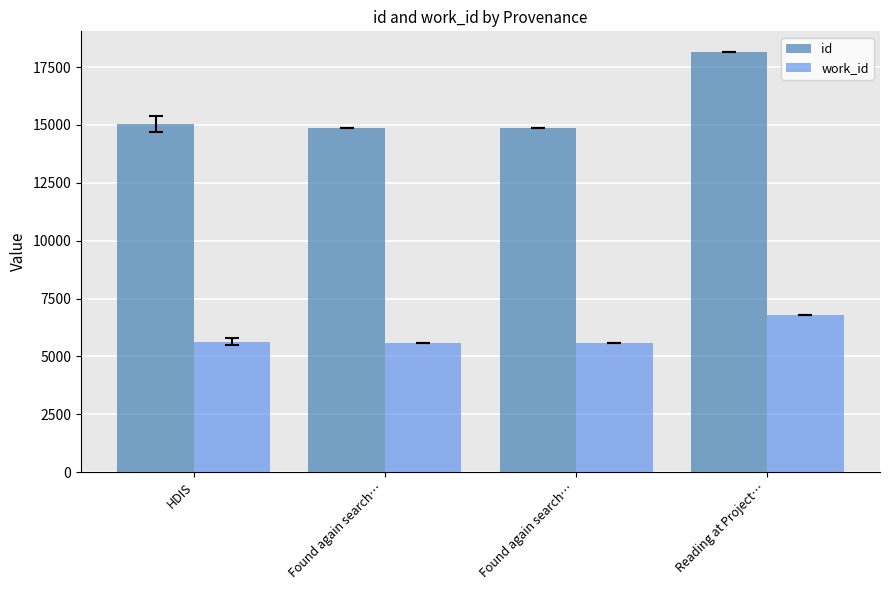

At which category is the sum across all series the highest?

Reading at Project…